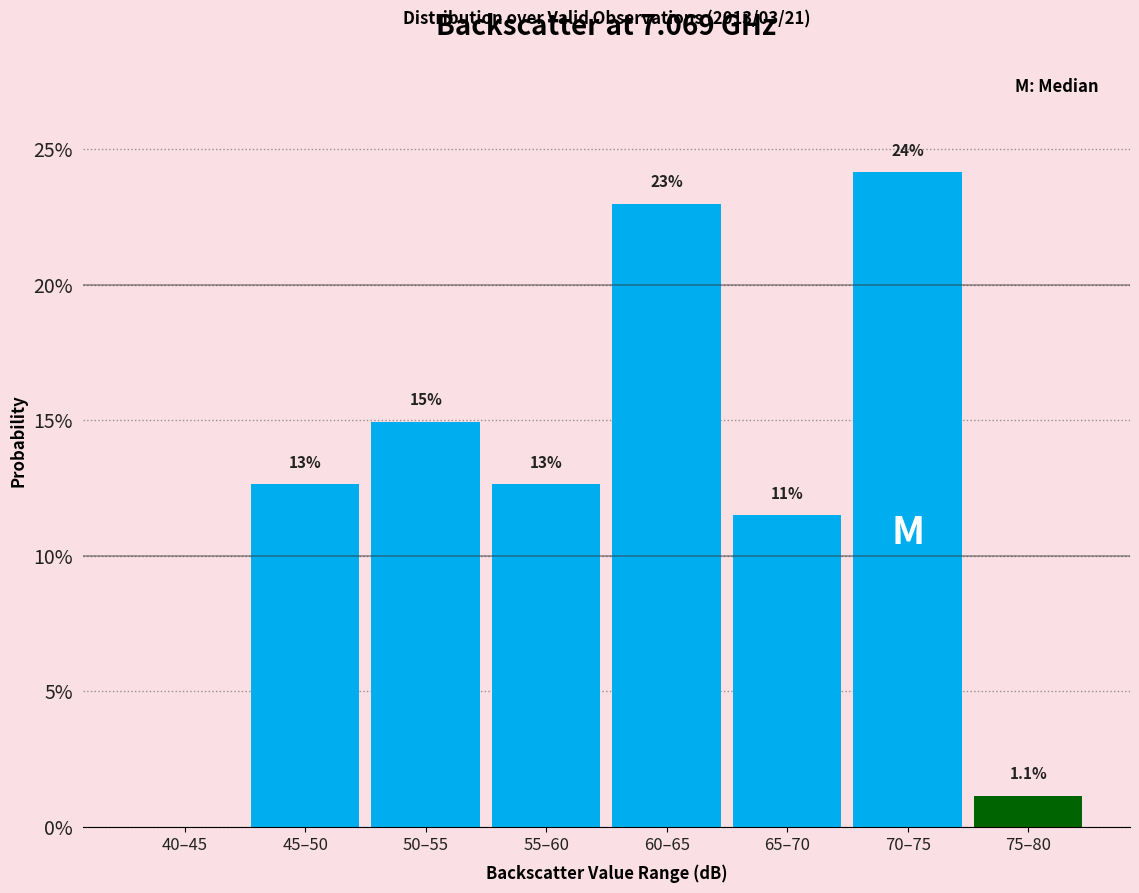

Are the bars horizontal?

No